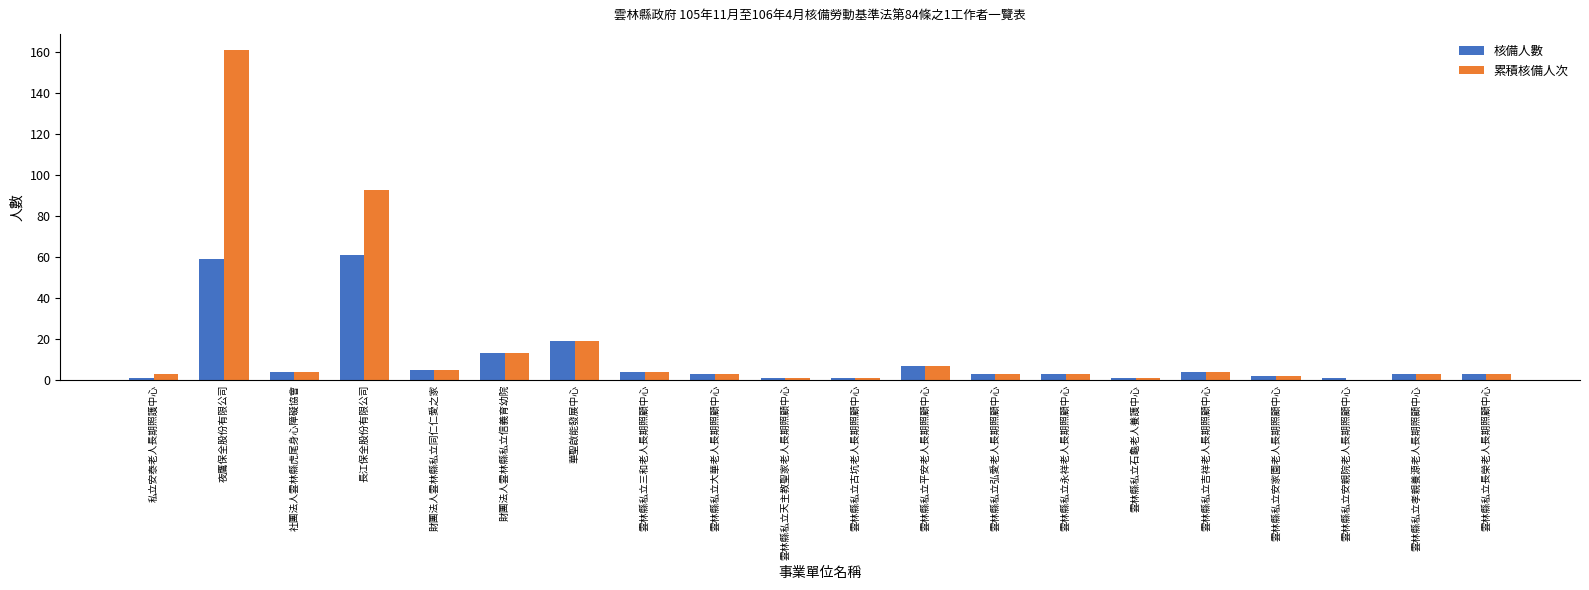

What is the sum of the 核備人數 values at 雲林縣私立大華老人長期照顧中心 and 華聖啟能發展中心?

22